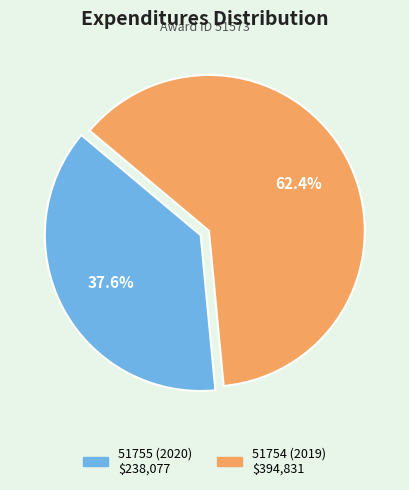

To the nearest percent, what is the difference between the largest and smallest slice percentages?

25%